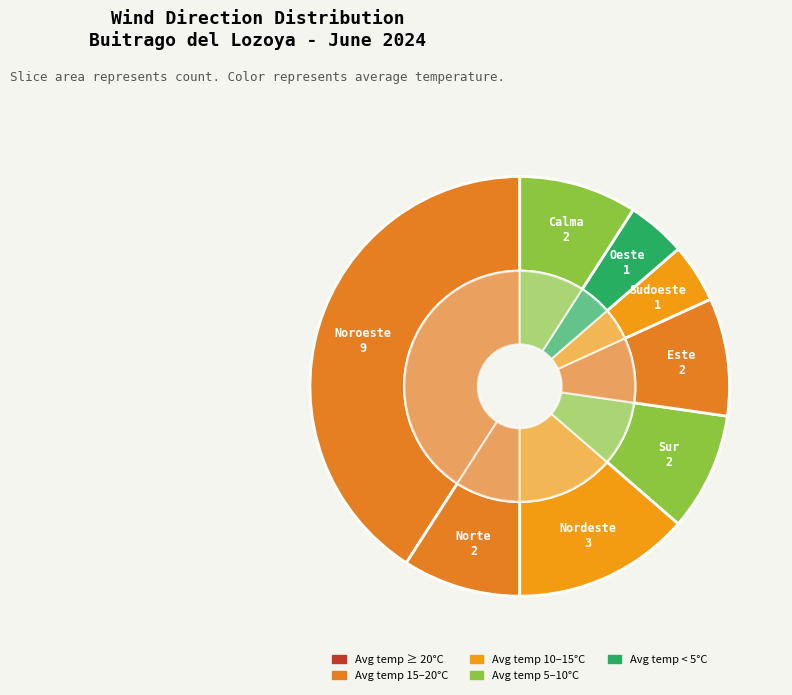

What is the total percentage of Sudoeste and Oeste?

9.1%